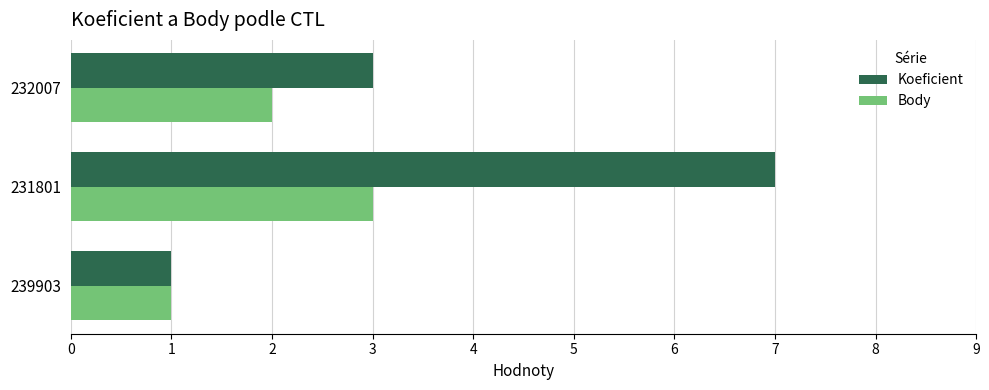

The Body series shows 2 at 239903. True or false?

False